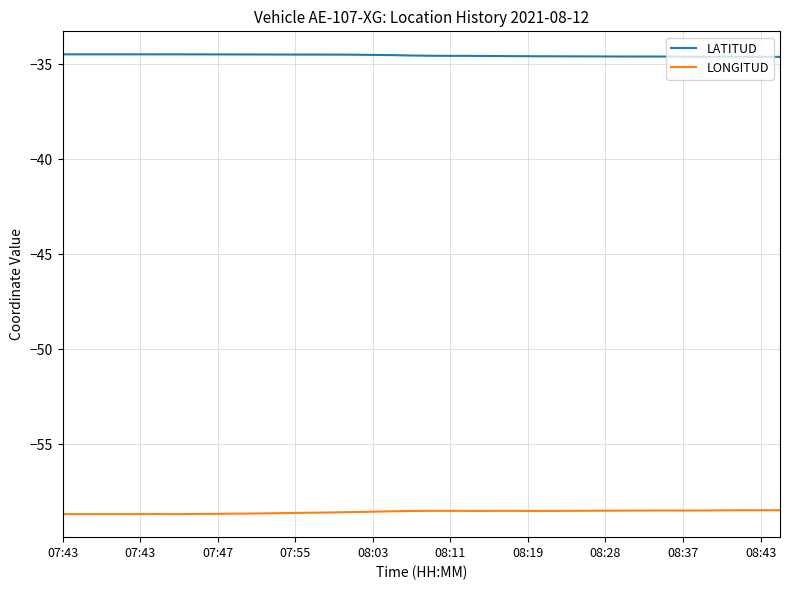

At how many categories does at least one series exceed -56?

38